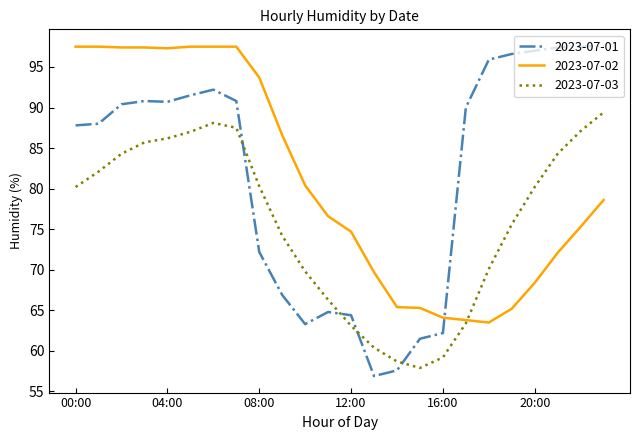

Which series has the widest spread of values?

2023-07-01